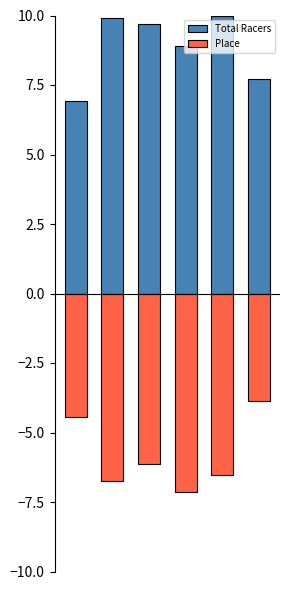

At how many categories does at least one series exceed -3?

6